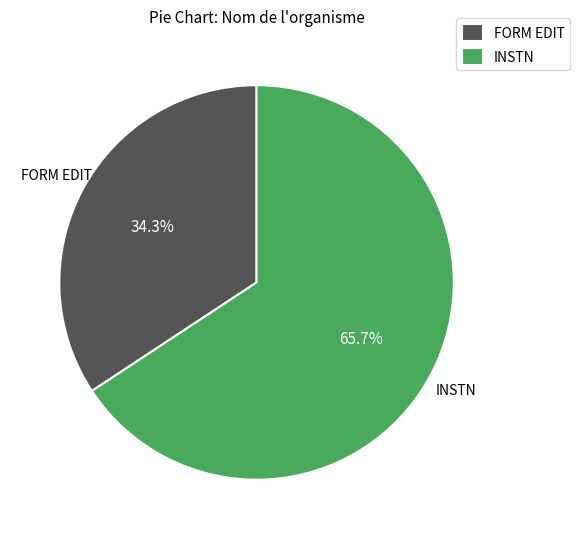

Which has a higher value, INSTN or FORM EDIT?

INSTN